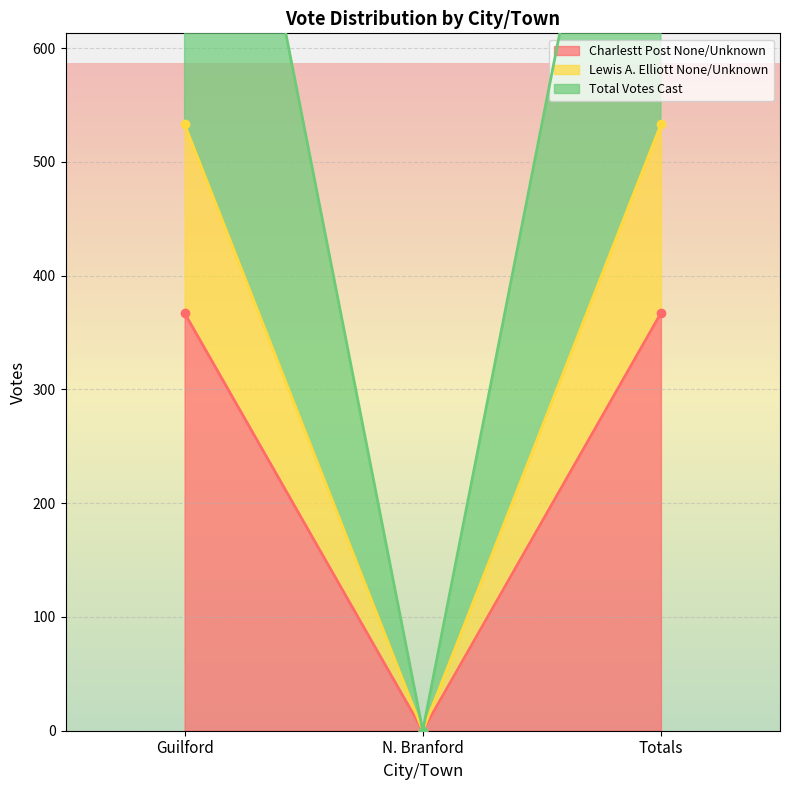

Read the Charlestt Post None/Unknown value at Guilford, to the nearest 50.

350